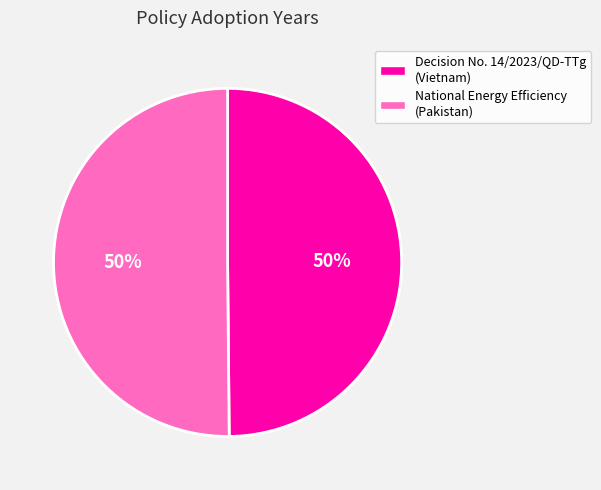

How many slices are in this pie chart?

2